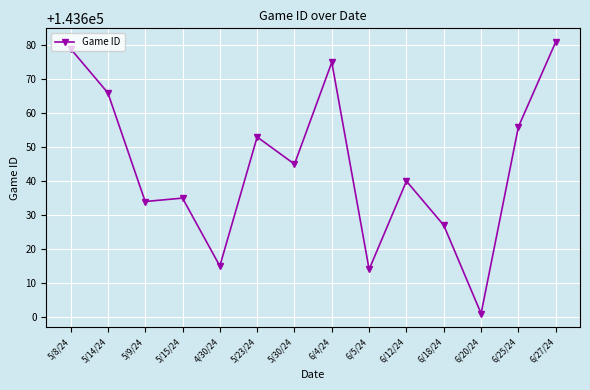

What is the maximum value shown in the chart?

143681